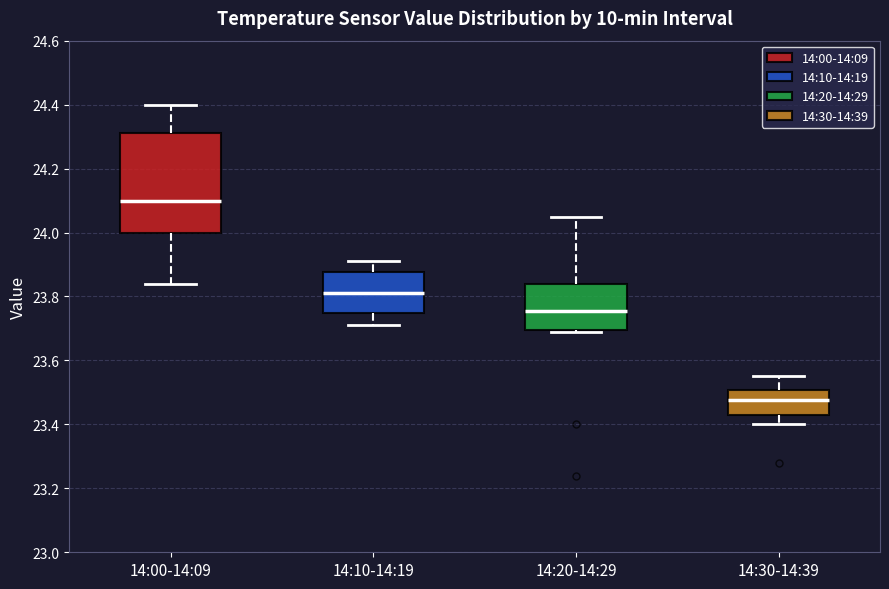

Reading left to right, read every box against the y-axis: the position of its median line, the range the box covers, and the ends of its whiskers. The values are not printed on the chart, so give them approximately, as read against the axis.

14:00-14:09: median 24.10, box 24.00 to 24.32, whiskers 23.84 to 24.40
14:10-14:19: median 23.82, box 23.74 to 23.88, whiskers 23.72 to 23.92
14:20-14:29: median 23.76, box 23.70 to 23.84, whiskers 23.70 to 24.06
14:30-14:39: median 23.48, box 23.44 to 23.50, whiskers 23.40 to 23.56